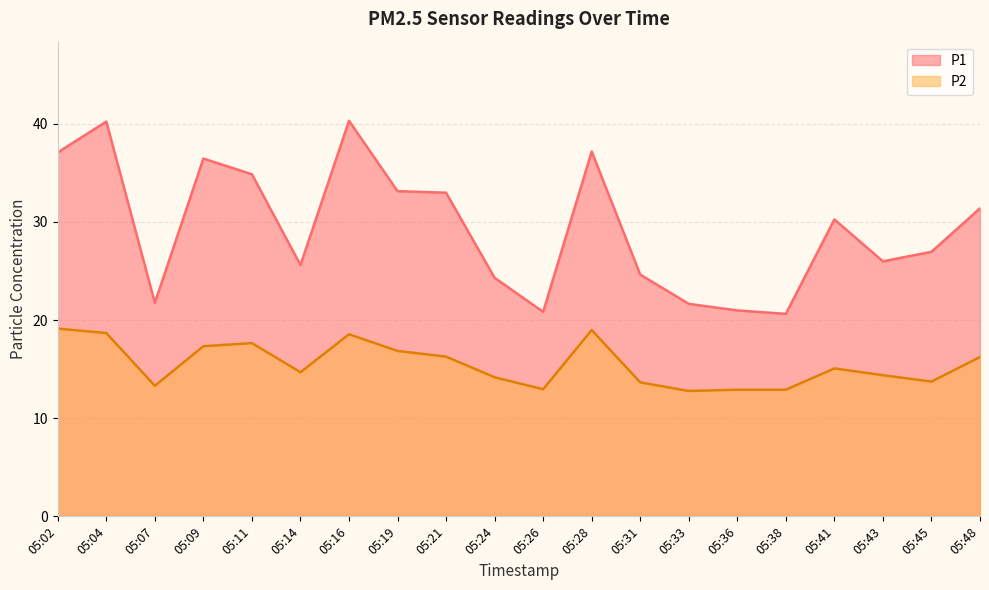

What are all the series names shown in the legend?

P1, P2